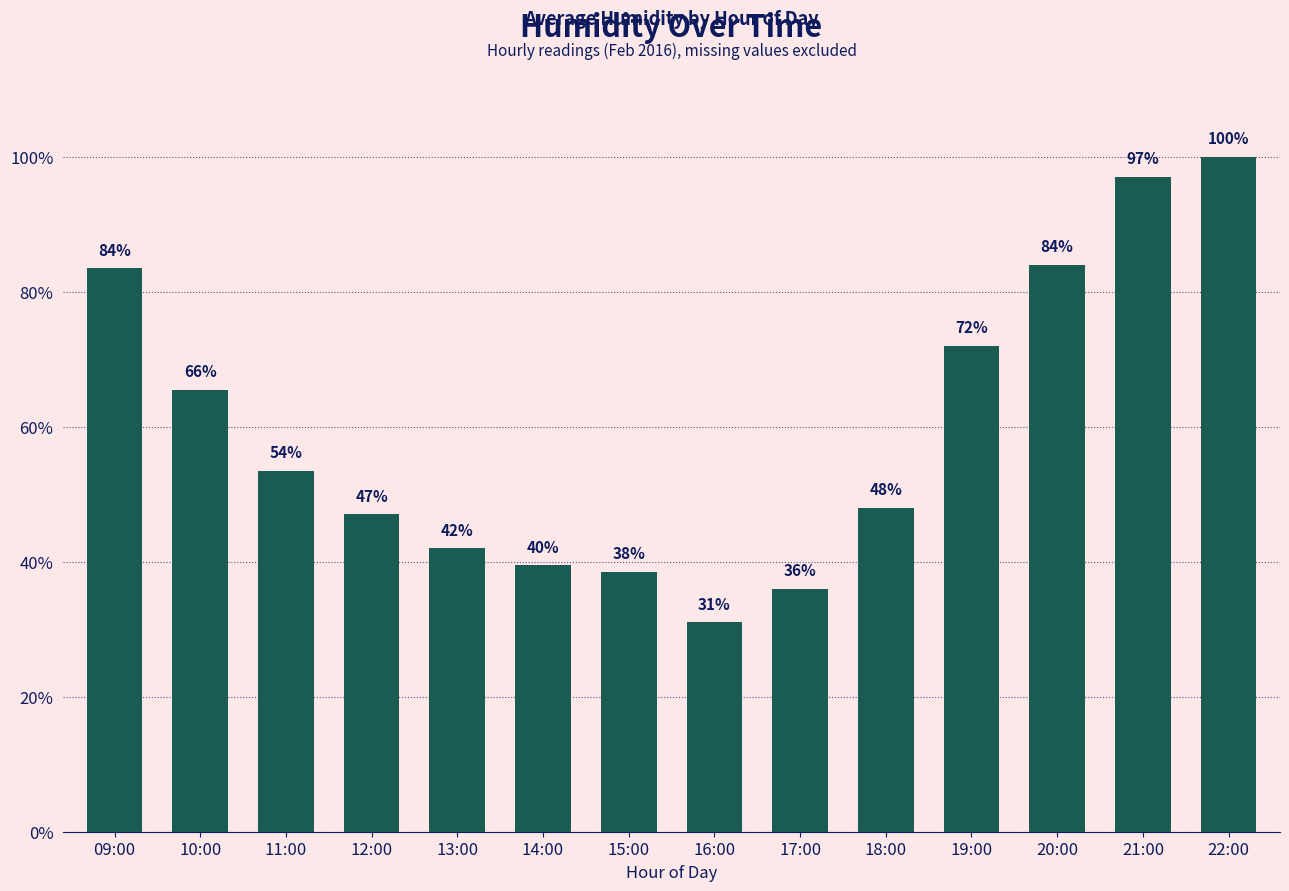

How many bars are there in total?

14